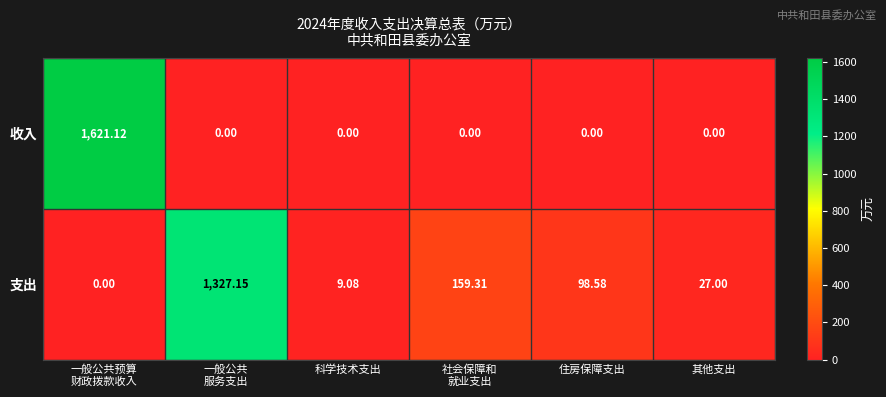

Rank the series at 科学技术支出 from lowest to highest value.

收入, 支出